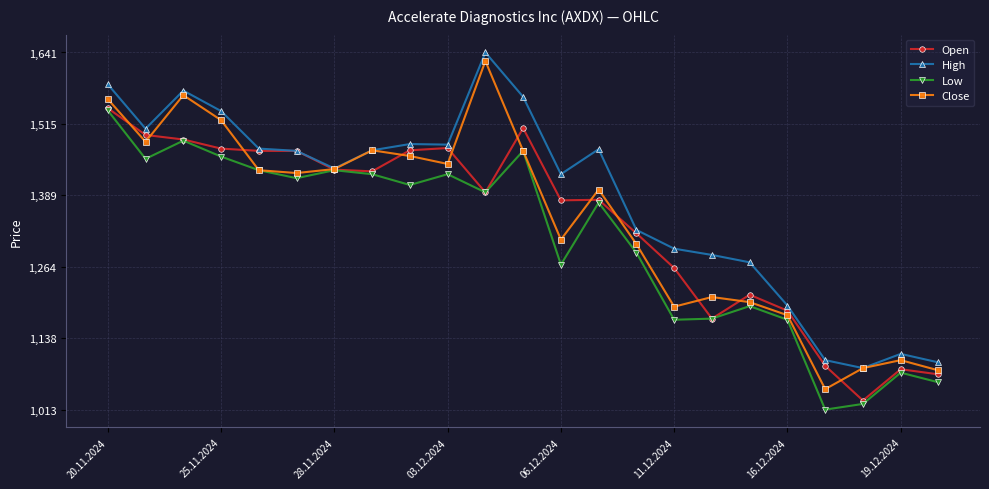

True or false: Low has more than 2 interior local peaks.

True